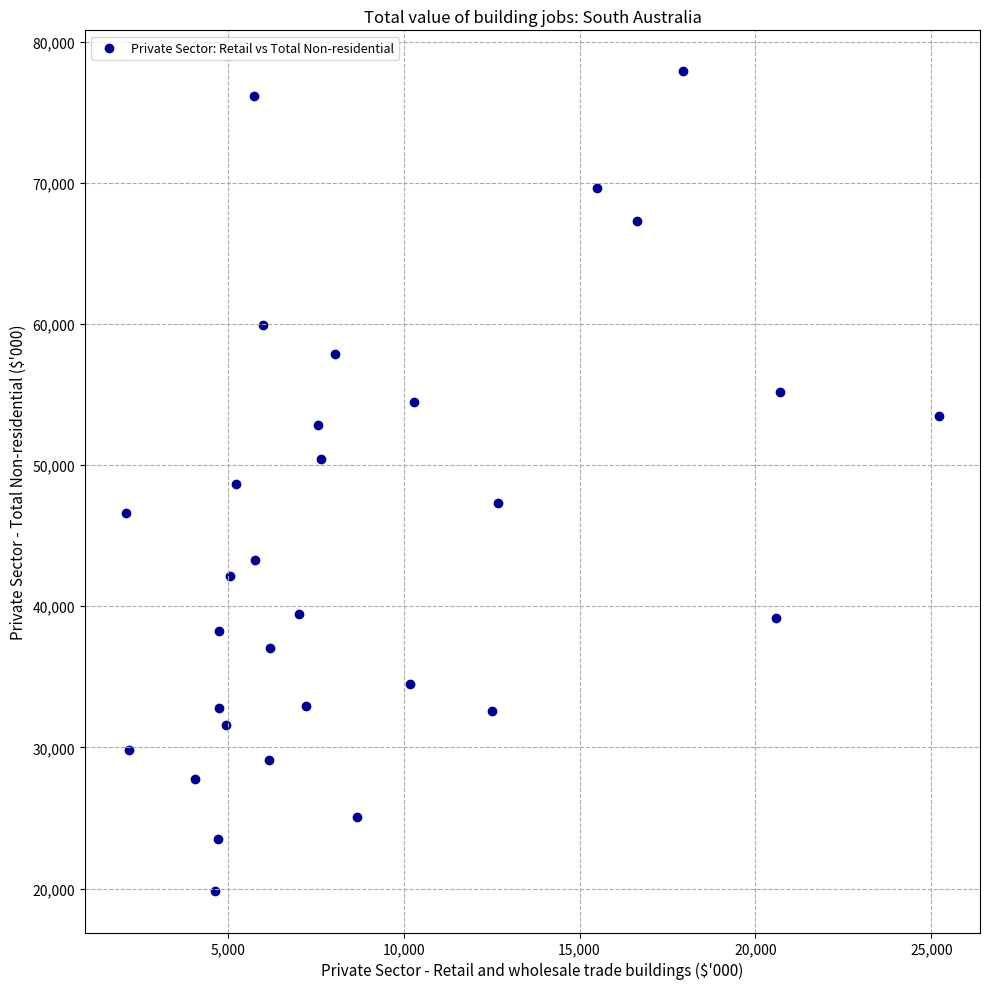

What is the range of Y values (max minus min)?

58099